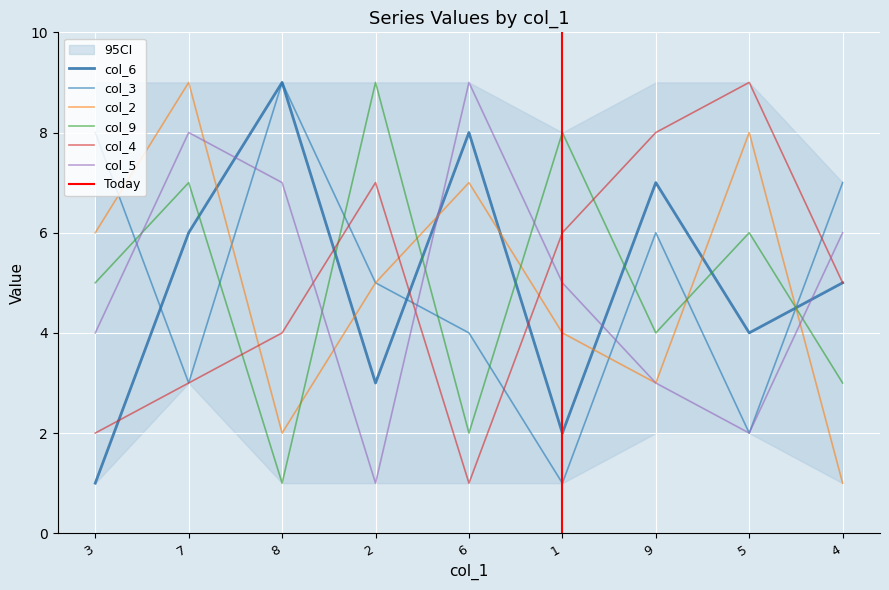

What is the spread (max minus min) of values at 5?

7